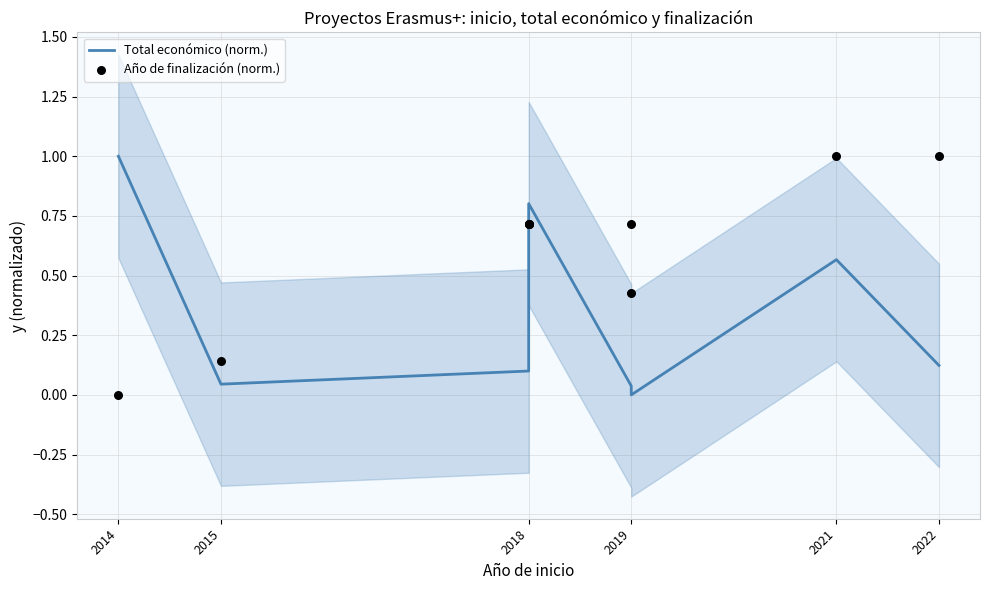

At how many categories does at least one series exceed 0?

9